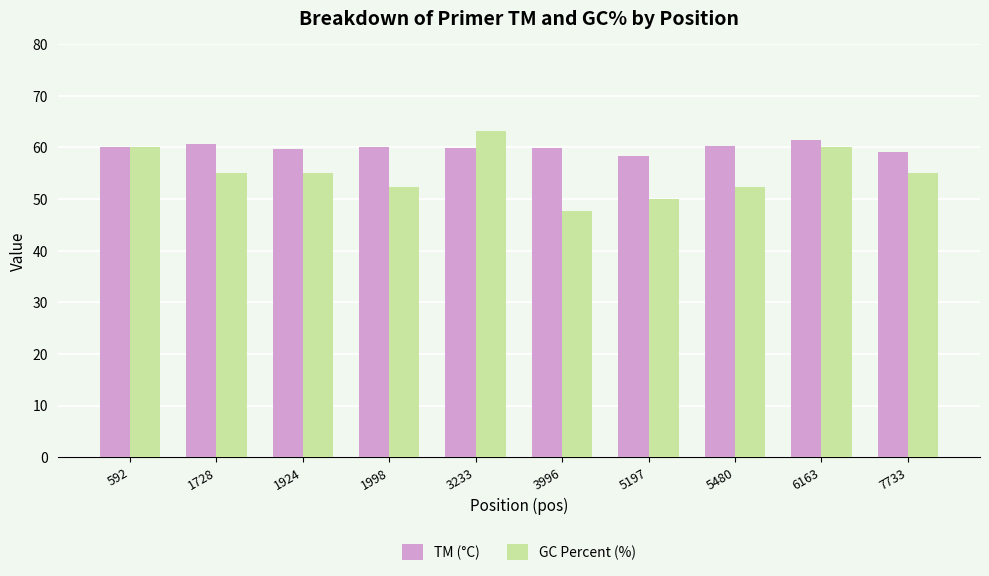

What is the difference between the highest and lowest values at 5197?

8.4